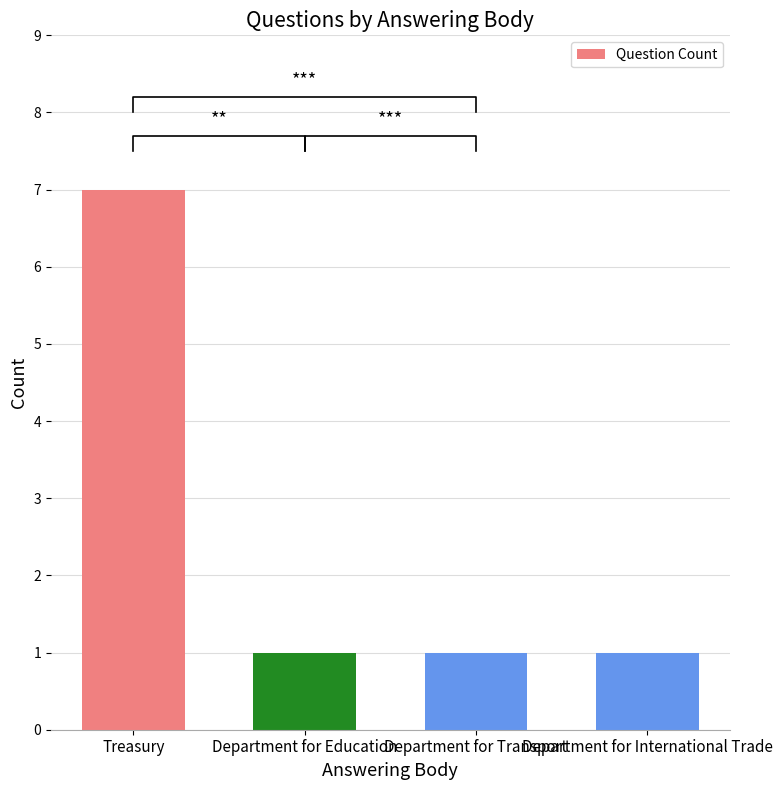

What is the greatest value displayed?

7